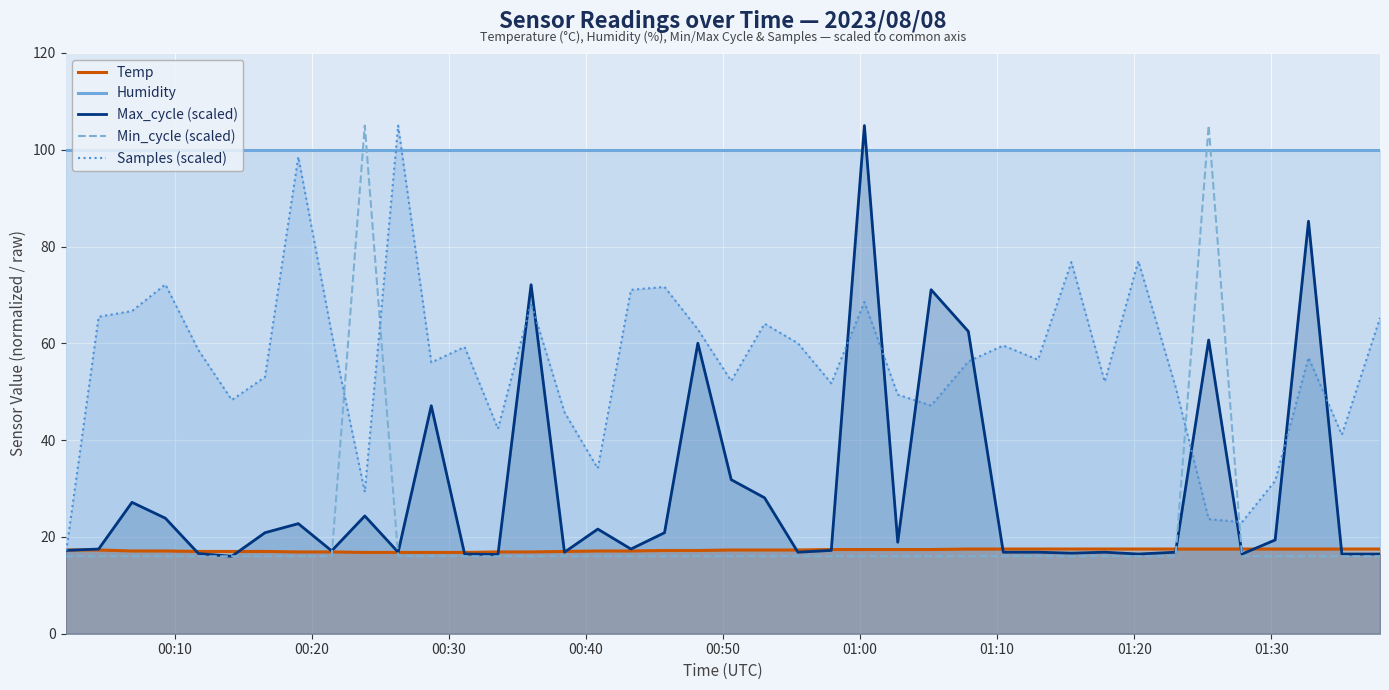

What is the maximum value for Min_cycle (scaled)?

105.0